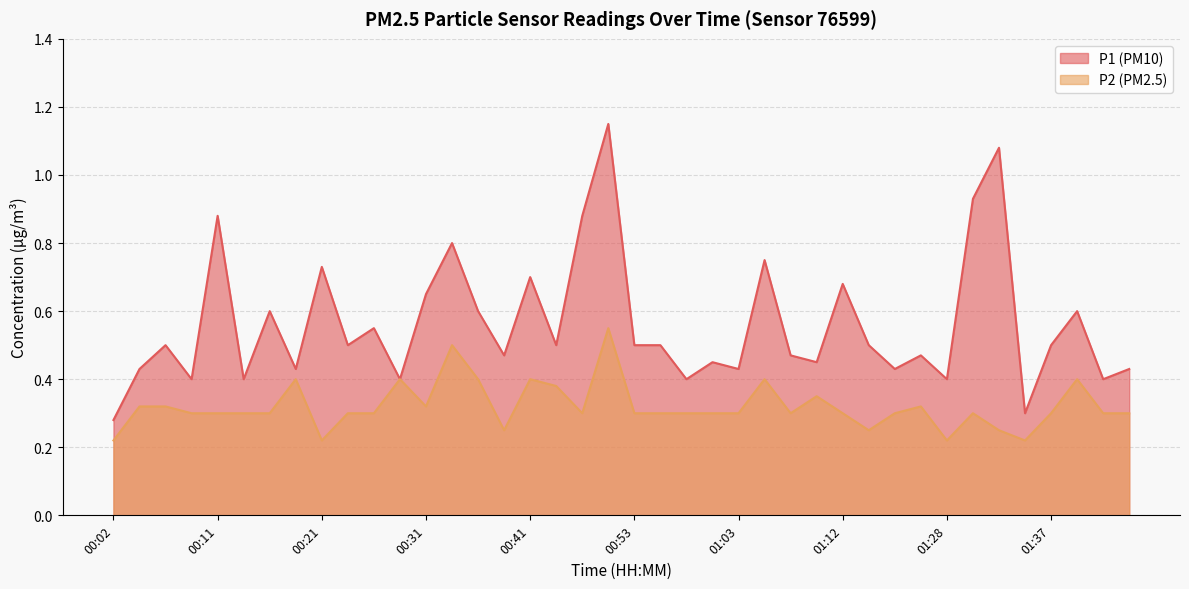

Does the chart display data point markers on the line(s)?

No